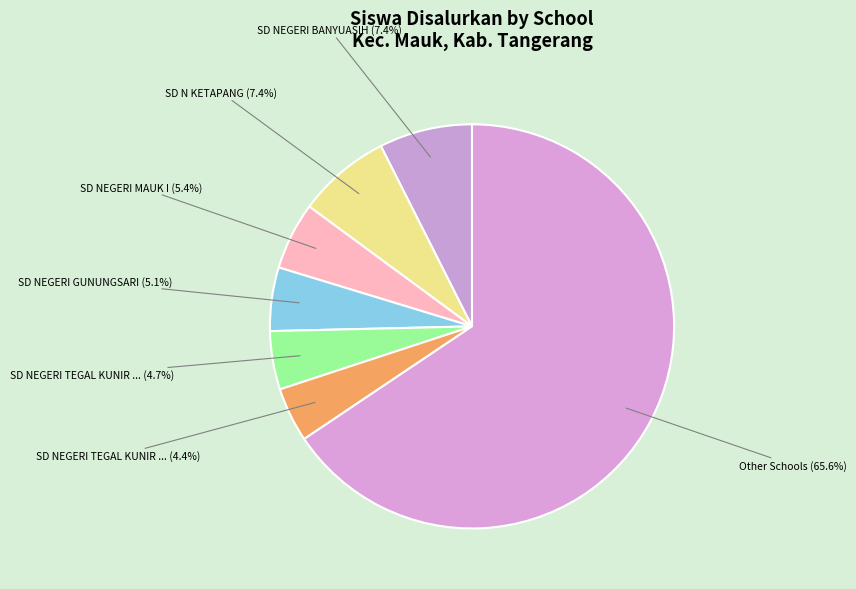

Count the number of slices in the pie.

7